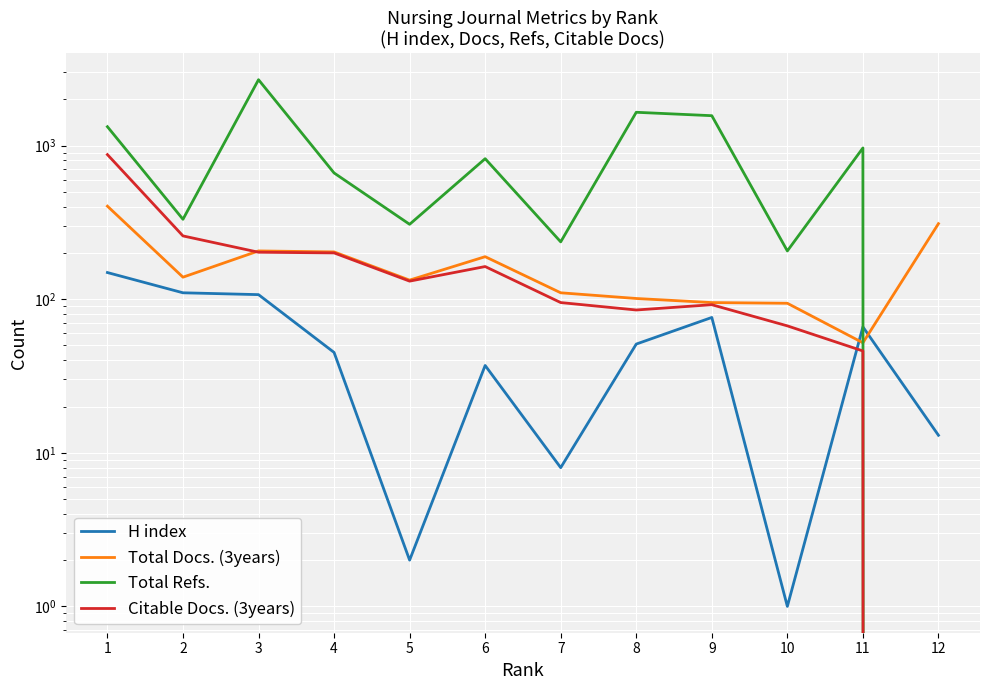

At which label does Citable Docs. (3years) reach its minimum?

12